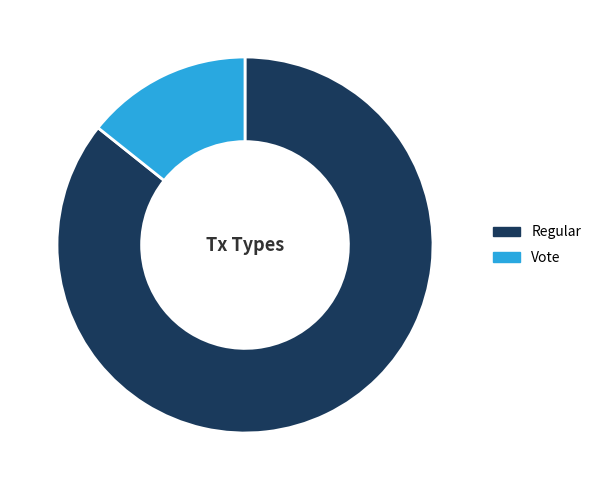

True or false: Regular accounts for 91% of the total.

False